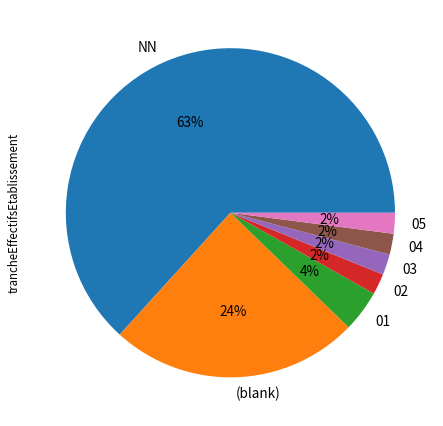

Which has a higher value, NN or 05?

NN